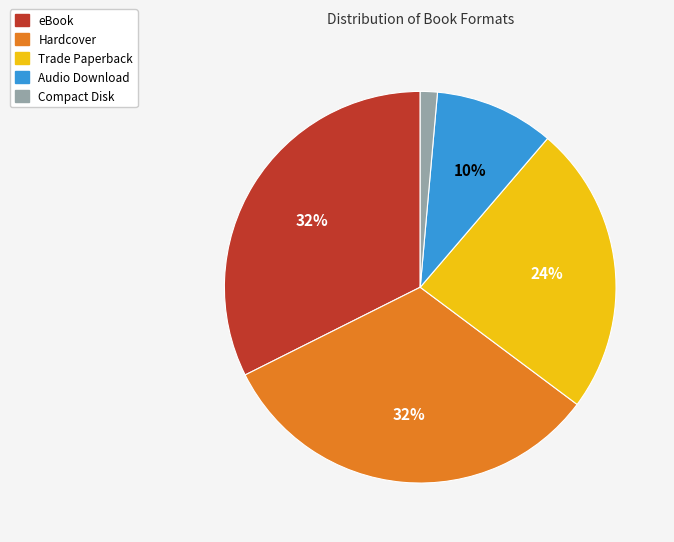

To the nearest percent, what percentage of the pie is Compact Disk?

1%